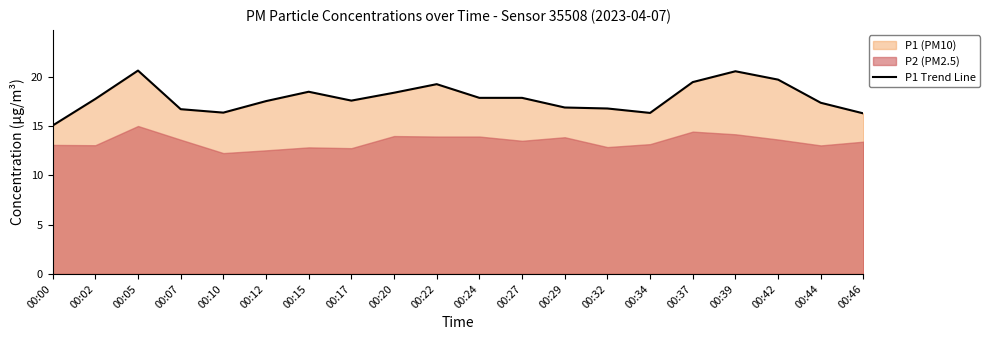

True or false: the data has more than 0 interior local peaks.

True